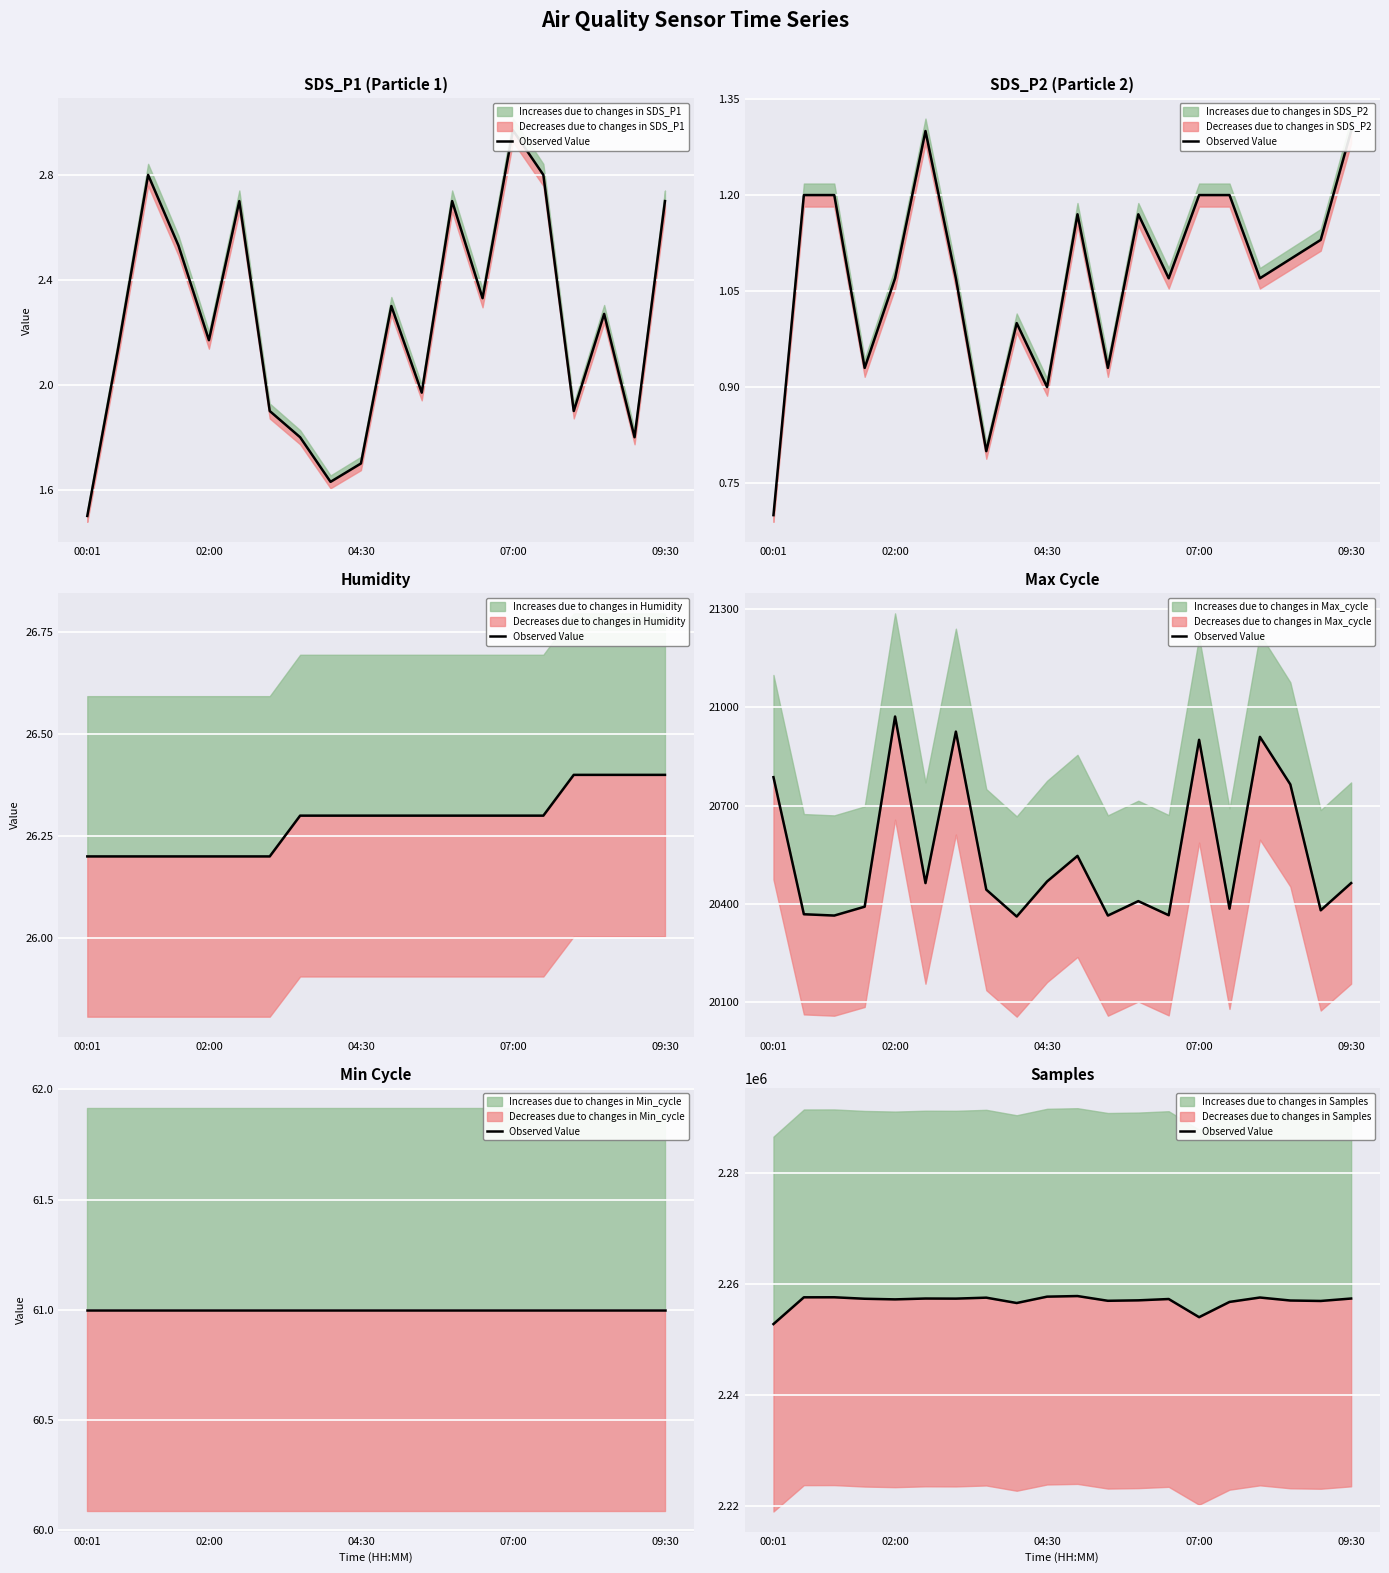

What is the ratio of the value at 9 to the value at 02:00?

1.0